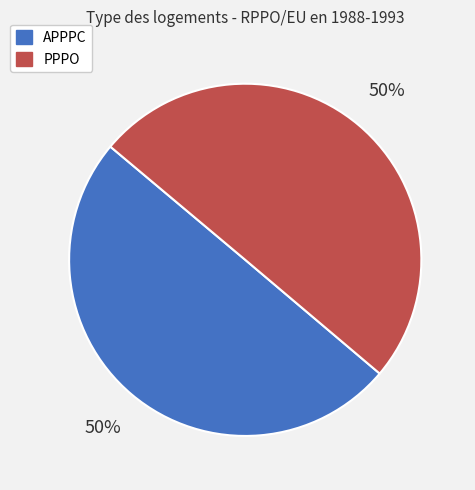

Do APPPC and PPPO together represent more than half of the pie?

Yes